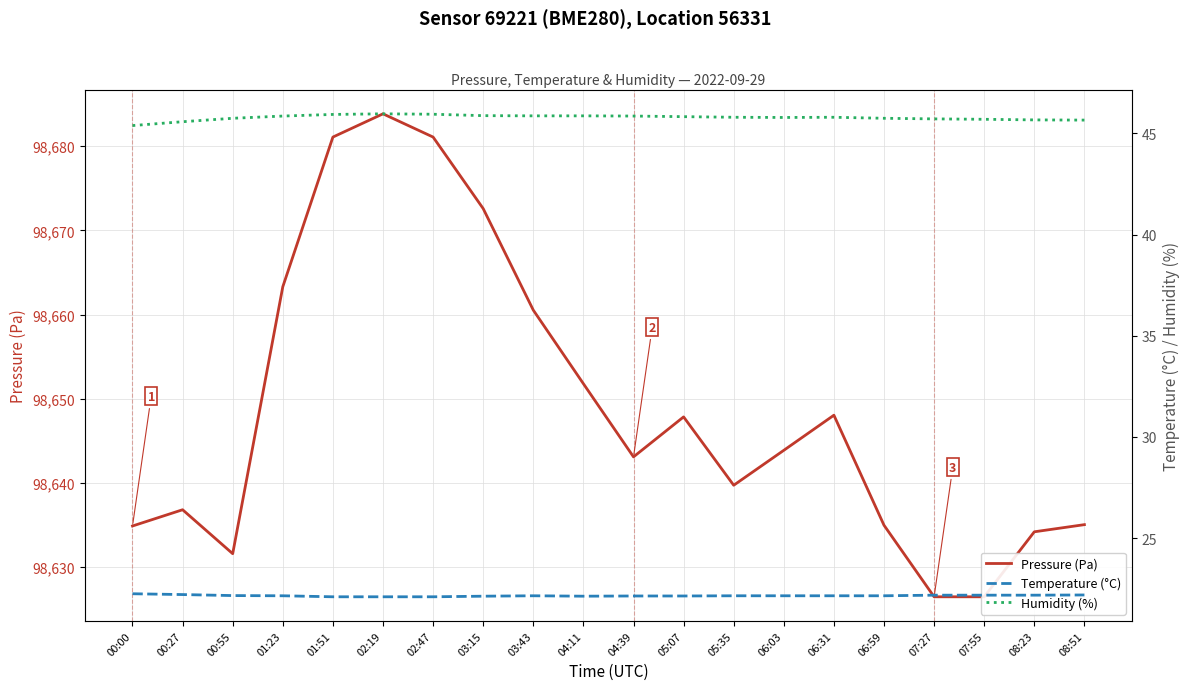

What position from the right is 03:15?

13